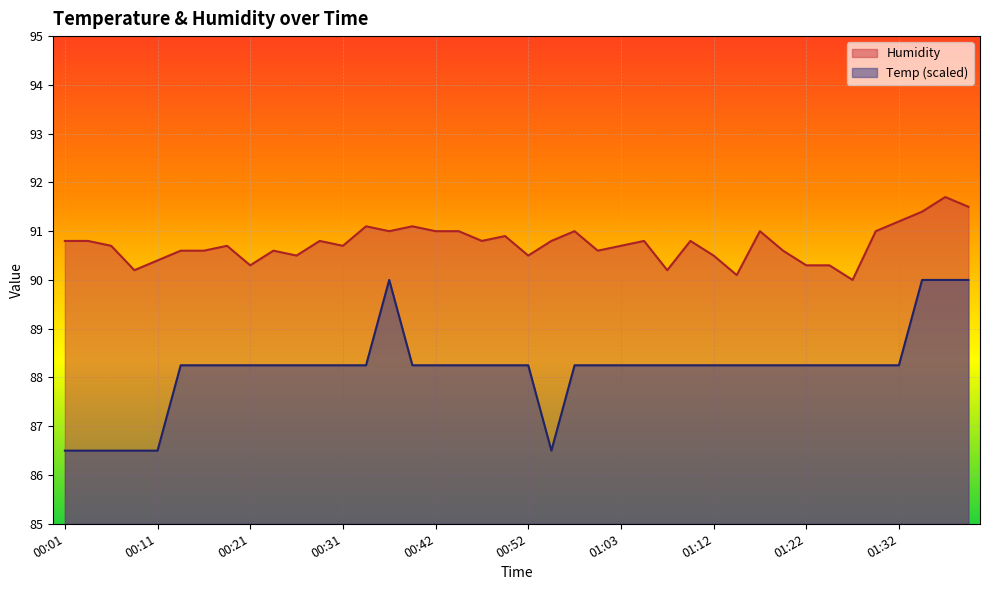

Reading left to right, transcribe all the data shown in this chart.

Temp: 86.5	86.5	86.5	86.5	86.5	88.2	88.2	88.2	88.2	88.2	88.2	88.2	88.2	88.2	90.0	88.2	88.2	88.2	88.2	88.2	88.2	86.5	88.2	88.2	88.2	88.2	88.2	88.2	88.2	88.2	88.2	88.2	88.2	88.2	88.2	88.2	88.2	90.0	90.0	90.0
Humidity: 90.8	90.8	90.7	90.2	90.4	90.6	90.6	90.7	90.3	90.6	90.5	90.8	90.7	91.1	91.0	91.1	91.0	91.0	90.8	90.9	90.5	90.8	91.0	90.6	90.7	90.8	90.2	90.8	90.5	90.1	91.0	90.6	90.3	90.3	90.0	91.0	91.2	91.4	91.7	91.5